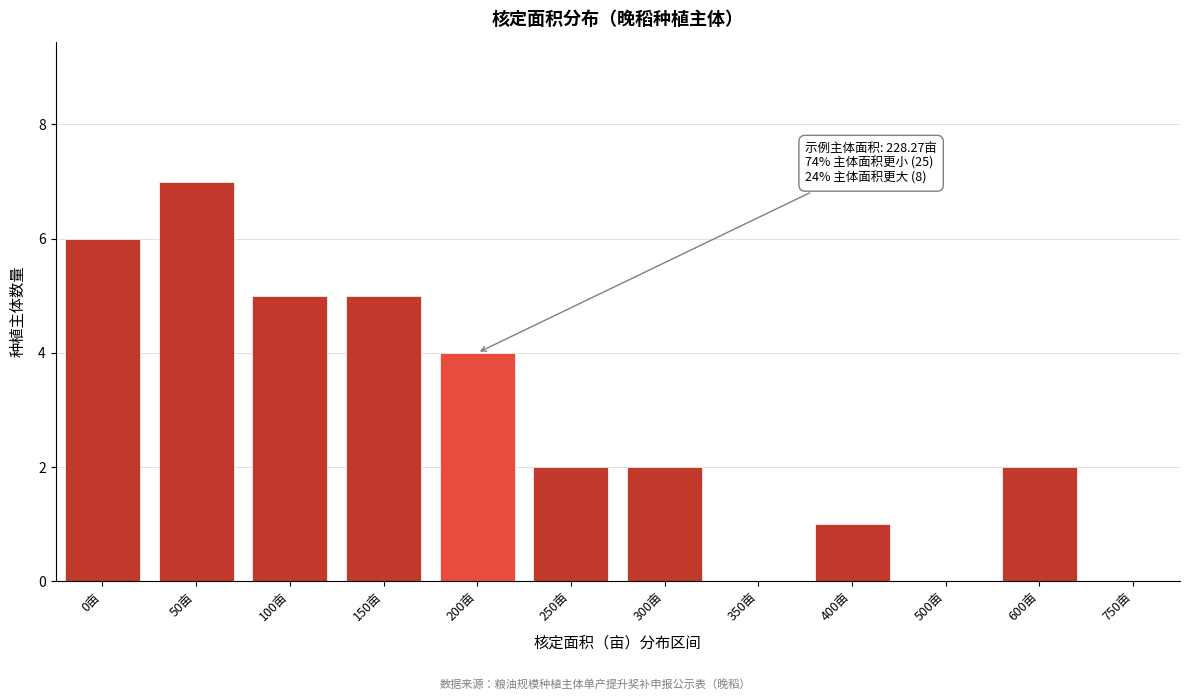

Reading left to right, list all the values displayed in this chart.

0亩=6	50亩=7	100亩=5	150亩=5	200亩=4	250亩=2	300亩=2	350亩=0	400亩=1	500亩=0	600亩=2	750亩=0